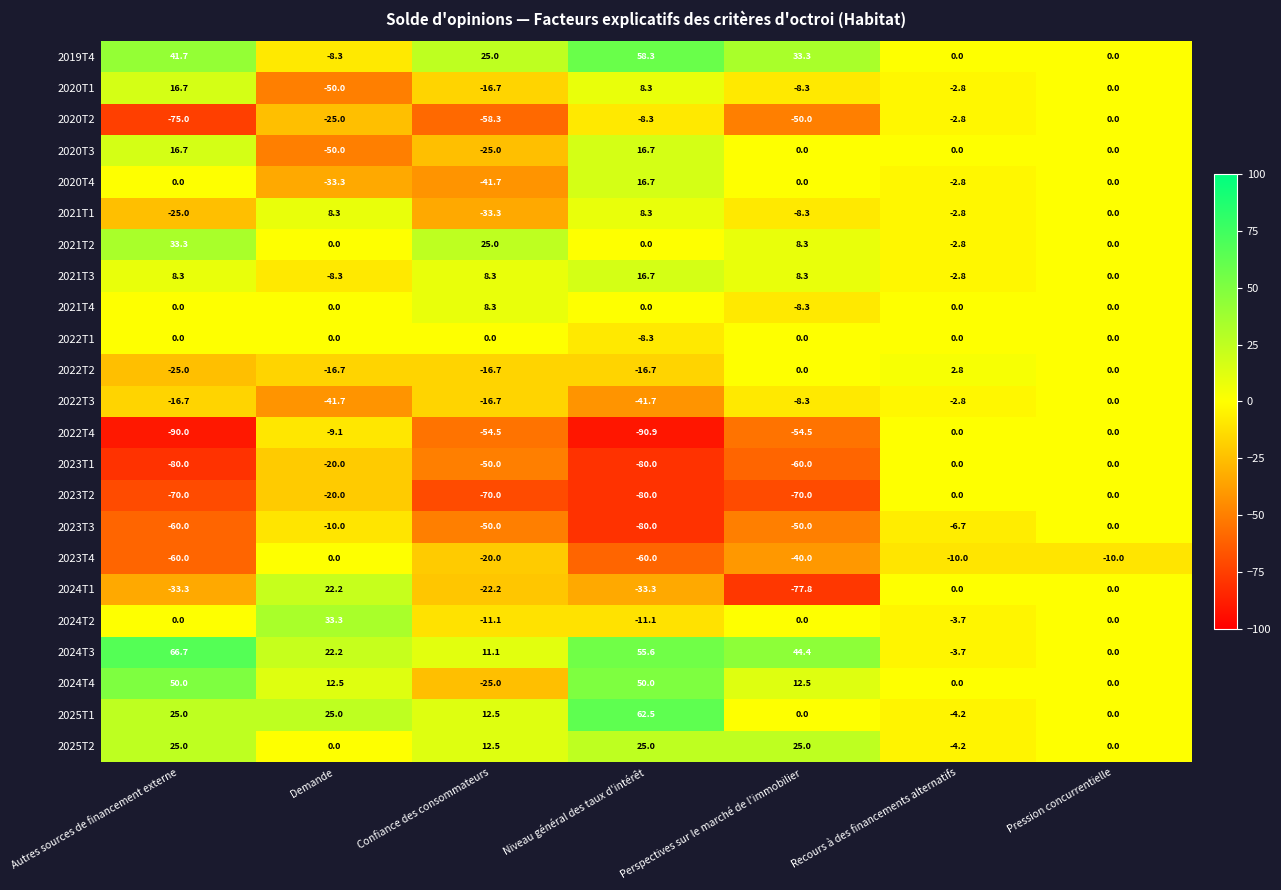

Count the number of categories in the chart.

7